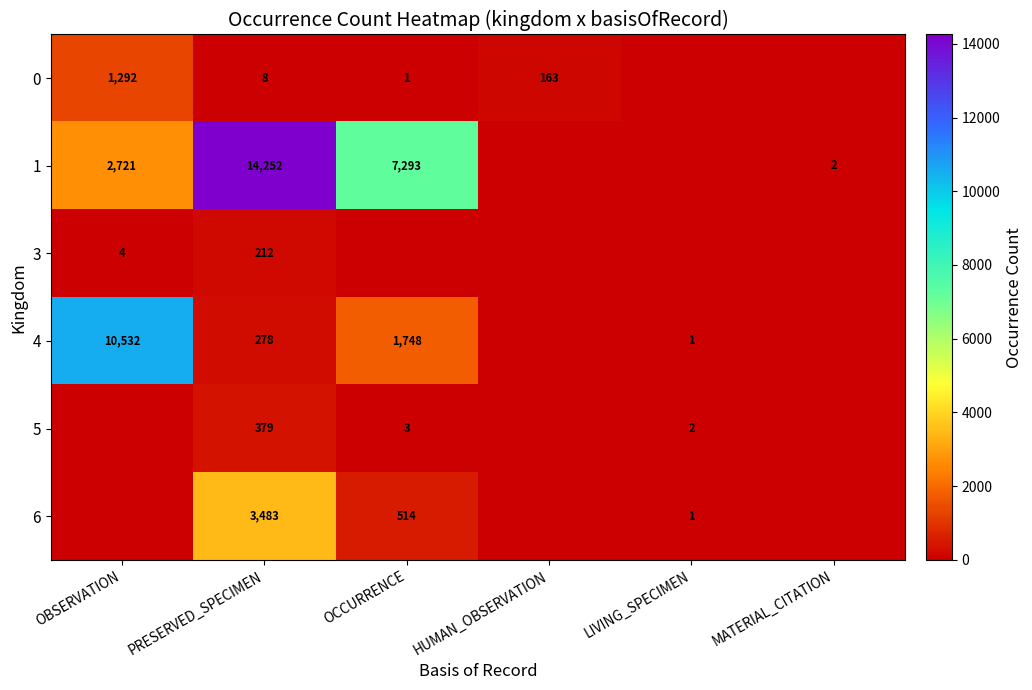

The value of 0 at OBSERVATION is 2285. True or false?

False